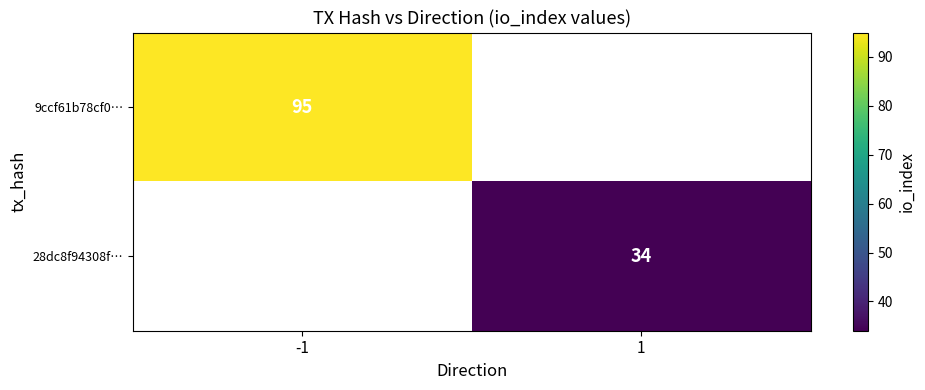

Is it true that 28dc8f94308f… equals 34 at 1?

True